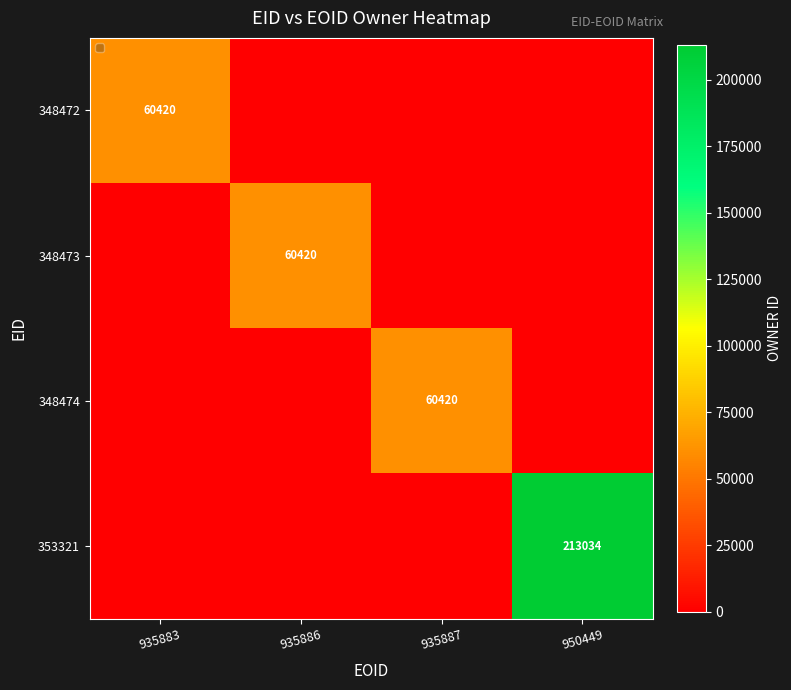

The value of 348473 at 935886 is 100233. True or false?

False